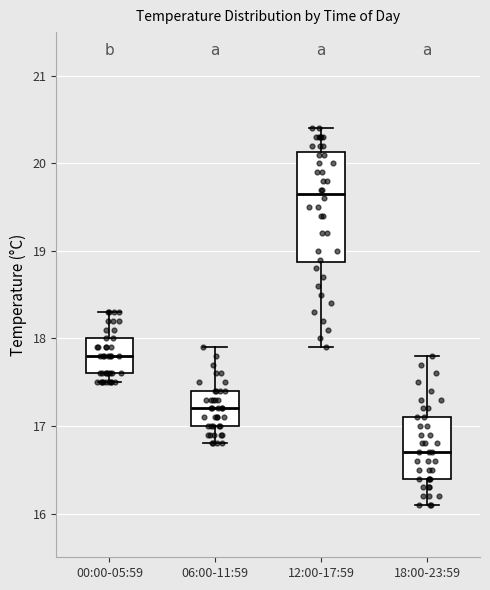

Where does the lower whisker of the box for 06:00-11:59 end on the y-axis? The values are not printed on the chart, so give them approximately, as read against the axis.

16.8